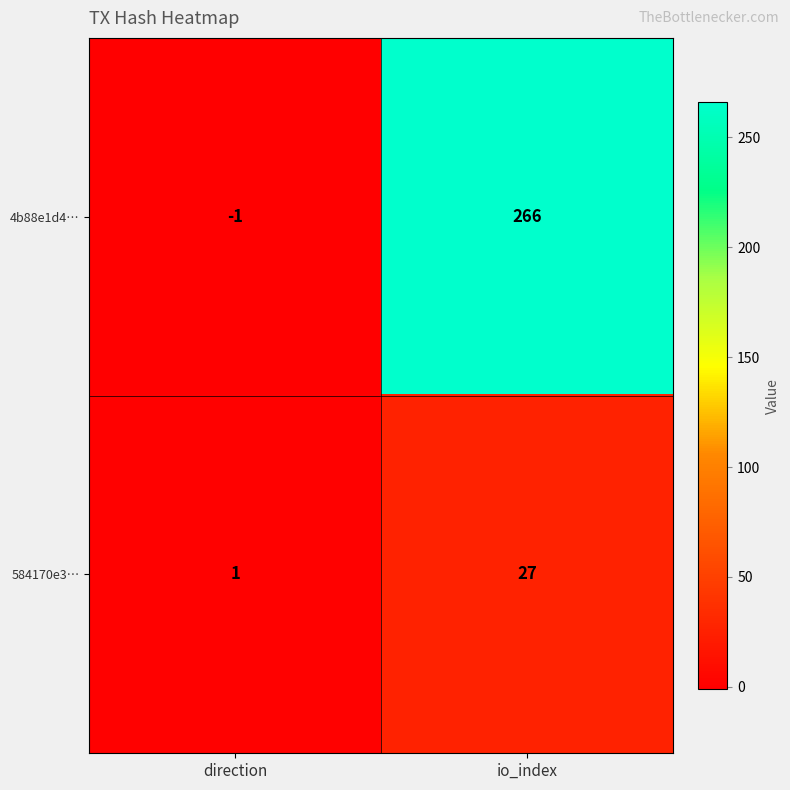

At how many categories does at least one series exceed 194?

1